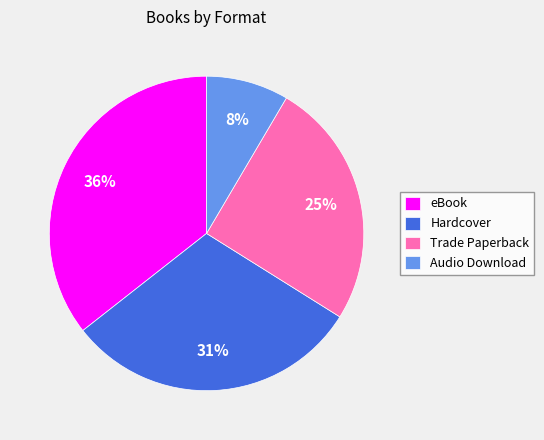

Is it true that Trade Paperback is 25% of the pie?

True